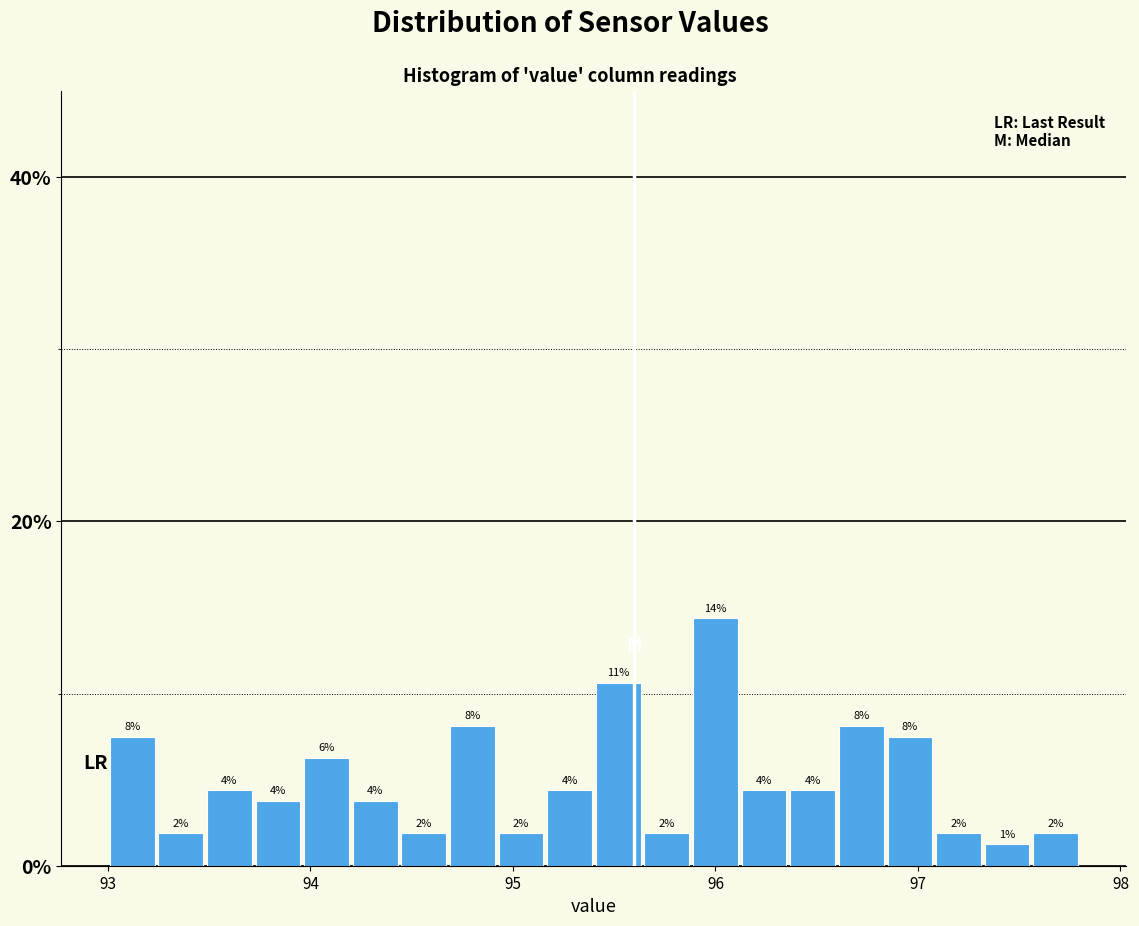

Read against the x-axis, roughly where is the centre of the tallest bar?

96.0